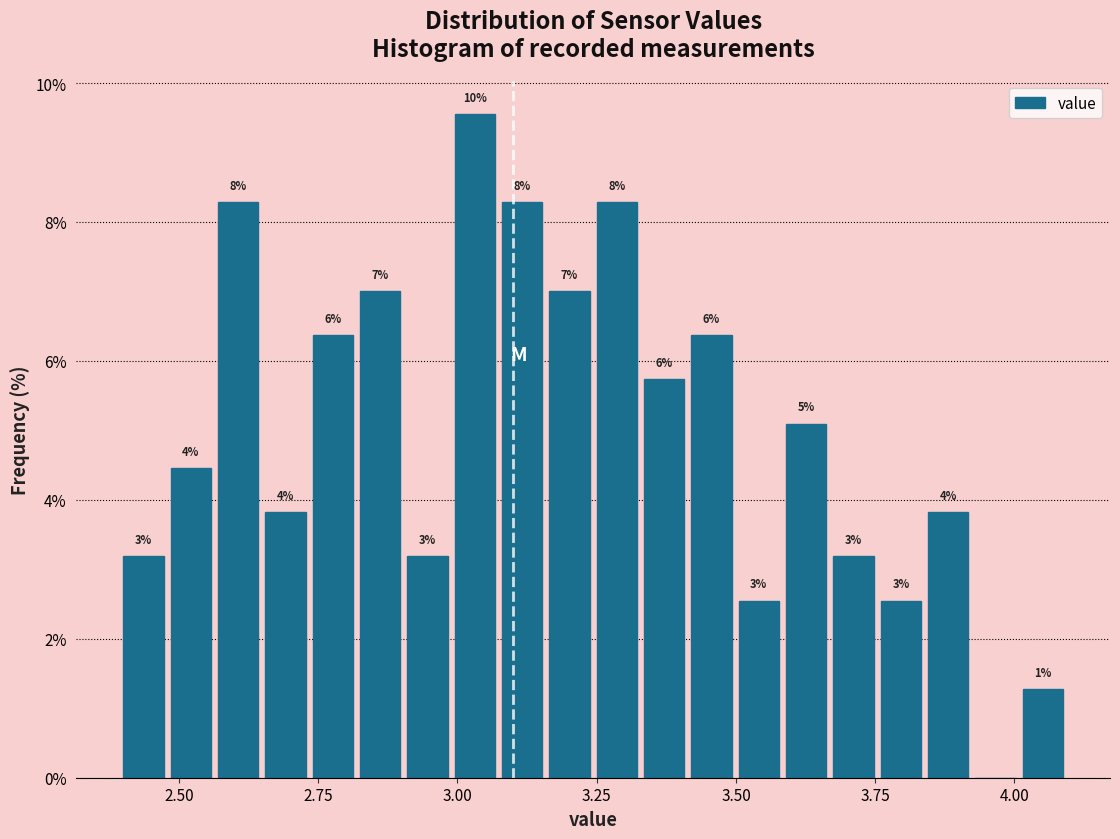

Read against the x-axis, roughly where is the centre of the tallest bar?

3.05